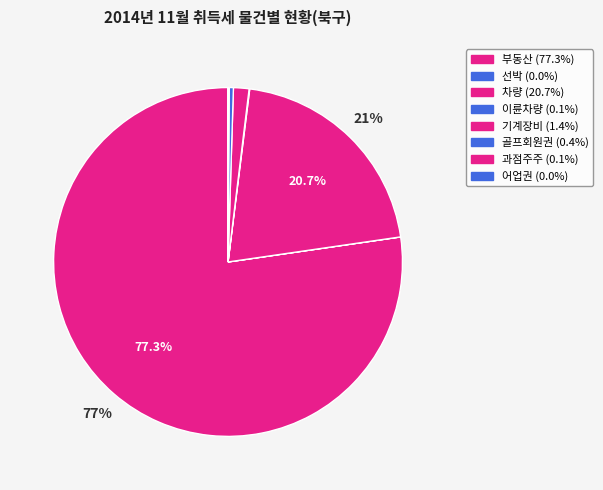

What is the largest slice in the pie chart?

부동산